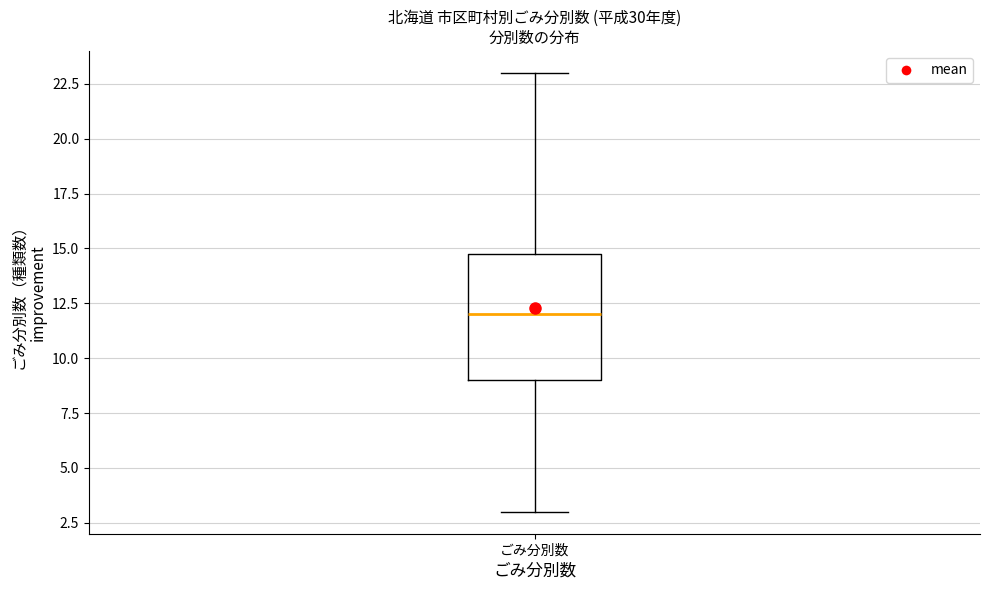

Transcribe this box plot: give where the median line is, the range the box spans, and where the two whiskers end, as read against the y-axis. The values are not printed on the chart, so give them approximately, as read against the axis.

median 12, box 9 to 15, whiskers 3 to 23